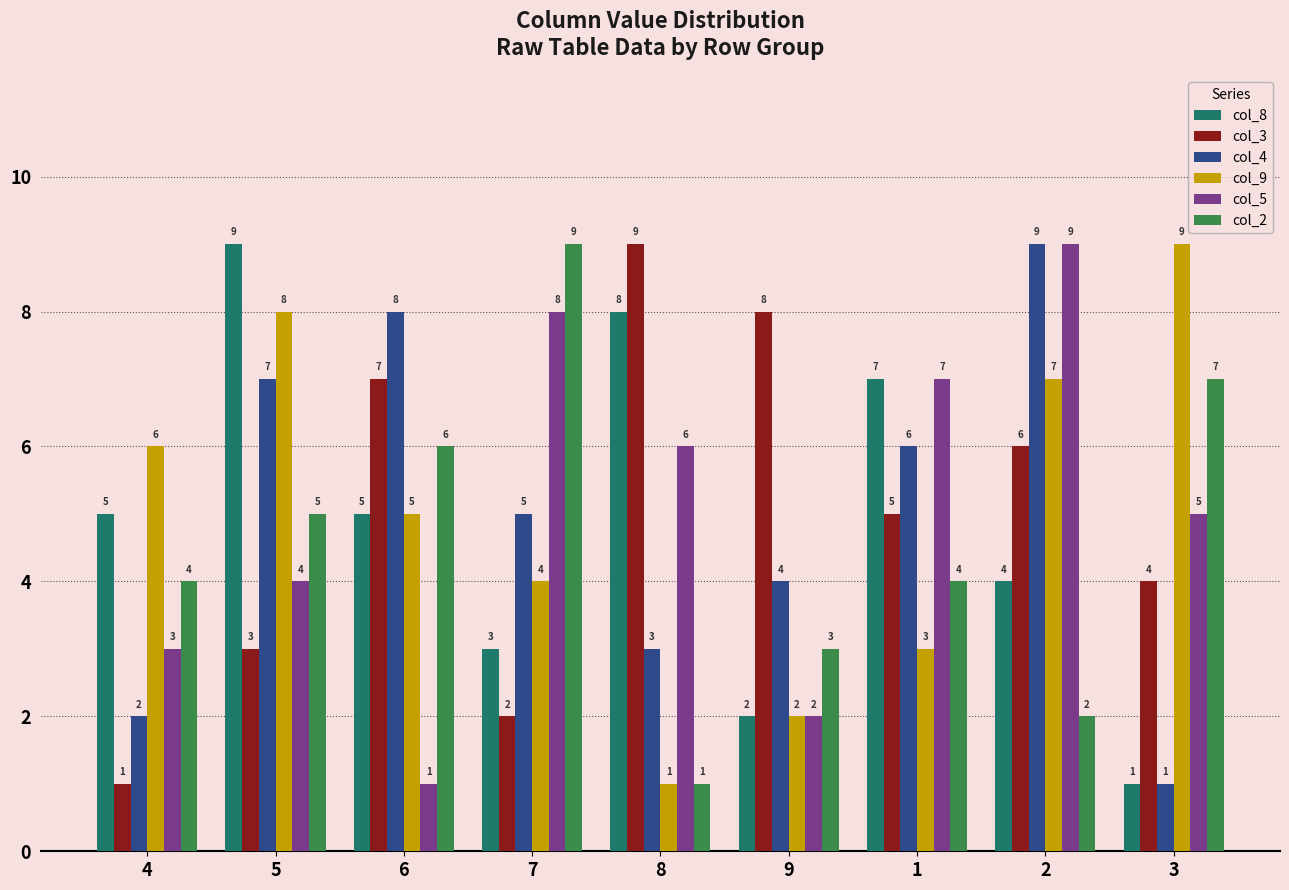

How many data points in col_5 are less than 5?

4